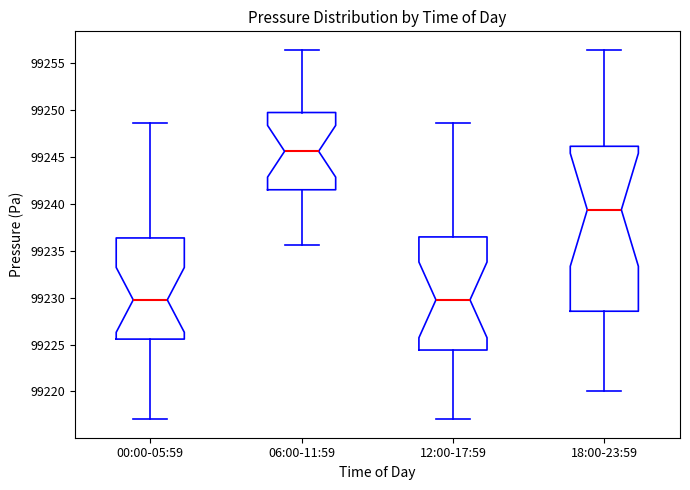

Which box is the tallest, from its lower edge to its upper edge?

18:00-23:59